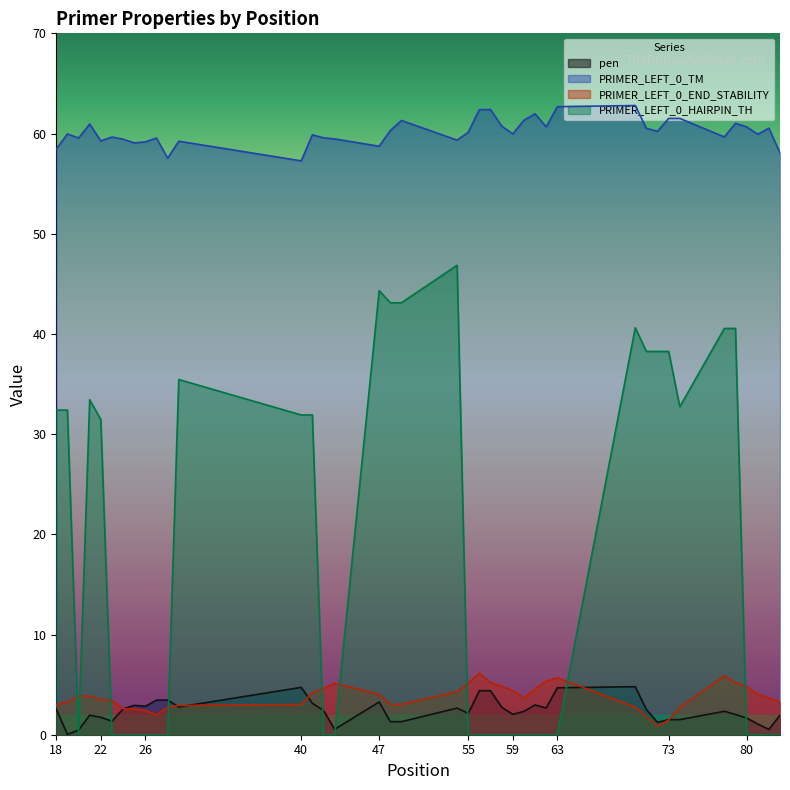

Reading right to left, list all the values displayed in this chart.

pen: 1.9	0.5	1.1	1.7	2.0	2.3	1.5	1.5	1.2	2.5	4.8	4.7	2.7	3.0	2.3	2.0	2.7	4.4	4.4	2.1	2.7	1.3	1.3	3.3	0.5	2.4	3.1	4.7	2.8	3.5	3.5	2.8	2.9	2.6	1.3	1.7	1.9	0.4	0.0	2.6
PRIMER_LEFT_0_TM: 58.1	60.5	59.9	60.7	61.0	59.7	61.5	61.5	60.2	60.5	62.8	62.7	60.7	62.0	61.3	60.0	60.7	62.4	62.4	60.1	59.3	61.3	60.3	58.7	59.5	59.6	59.9	57.3	59.2	57.5	59.5	59.2	59.1	59.4	59.7	59.3	60.9	59.6	60.0	58.4
PRIMER_LEFT_0_END_STABILITY: 3.3	3.7	4.0	4.8	5.2	5.9	2.7	1.5	0.9	1.8	2.7	5.7	5.3	4.6	3.7	4.4	4.8	5.2	6.1	5.1	4.3	3.0	3.0	4.0	5.1	4.6	4.2	3.0	2.9	2.8	2.0	2.4	2.6	2.6	3.4	3.5	3.9	3.9	3.2	3.0
PRIMER_LEFT_0_HAIRPIN_TH: 0.0	0.0	0.0	0.0	40.5	40.5	32.7	38.2	38.2	38.2	40.6	0.0	0.0	0.0	0.0	0.0	0.0	0.0	0.0	0.0	46.9	43.1	43.1	44.3	0.0	0.0	31.9	31.9	35.5	0.0	0.0	0.0	0.0	0.0	0.0	31.4	33.4	0.0	32.4	32.4